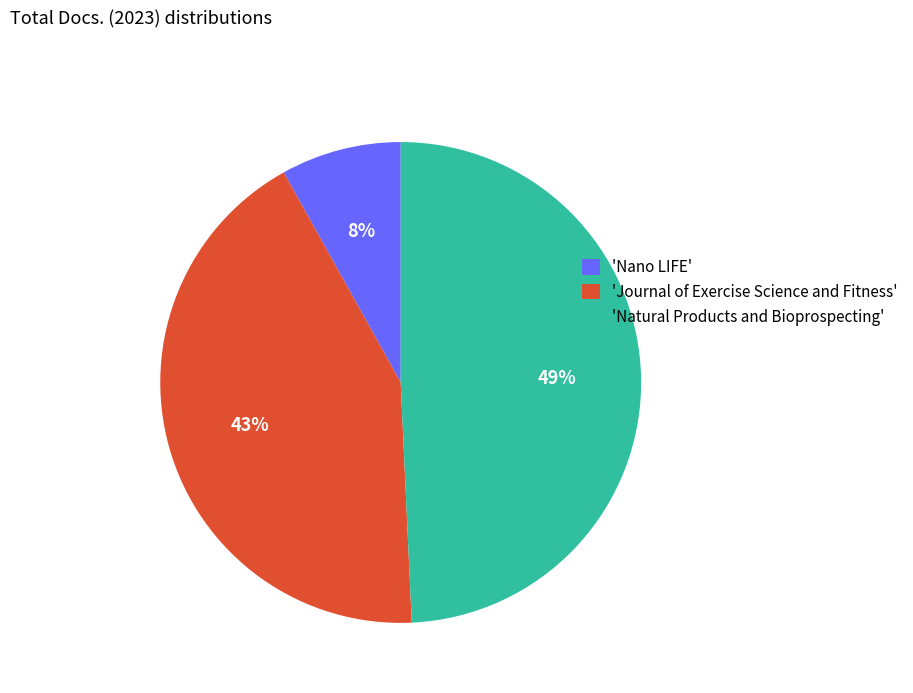

Rank the categories by value from highest to lowest.

'Natural Products and Bioprospecting', 'Journal of Exercise Science and Fitness', 'Nano LIFE'